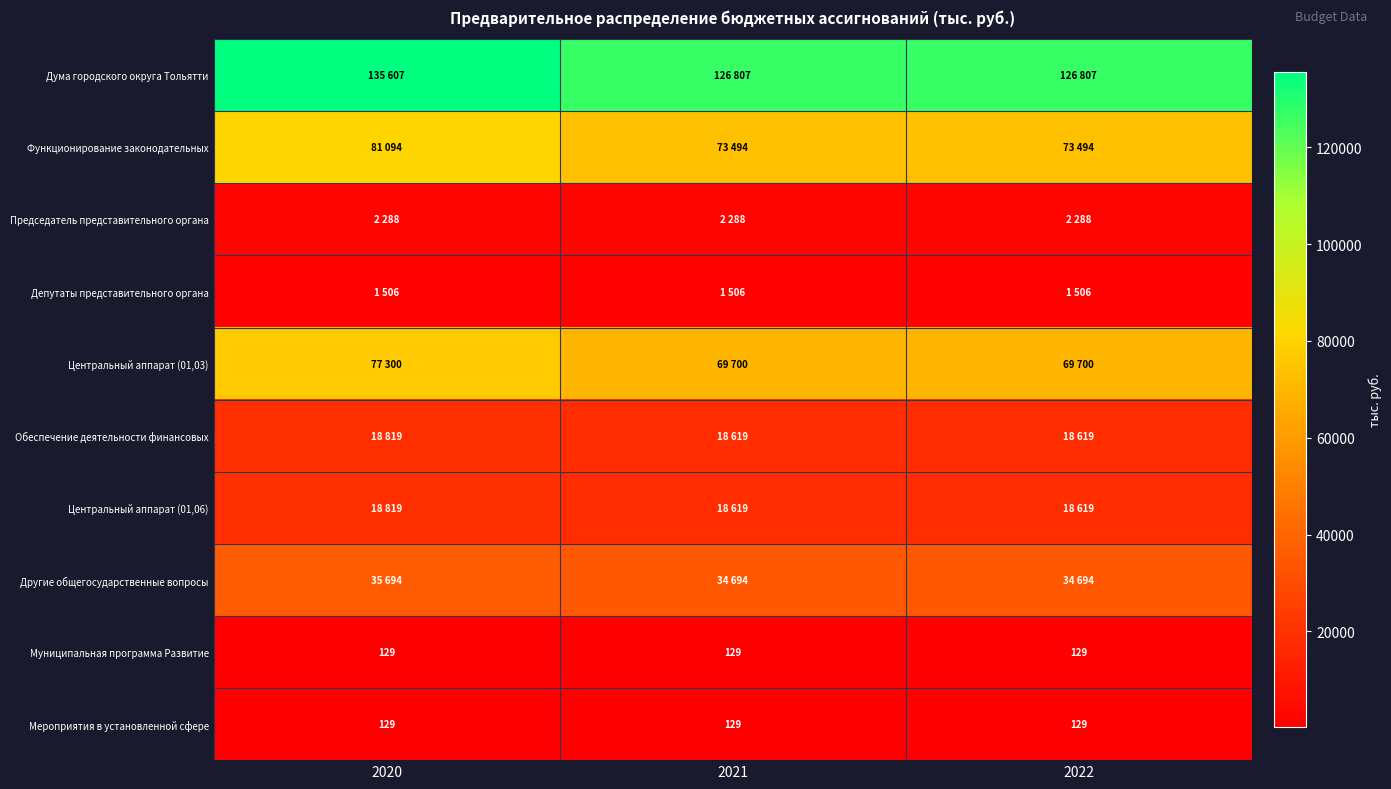

What is the total value across all series at 2021?

345985